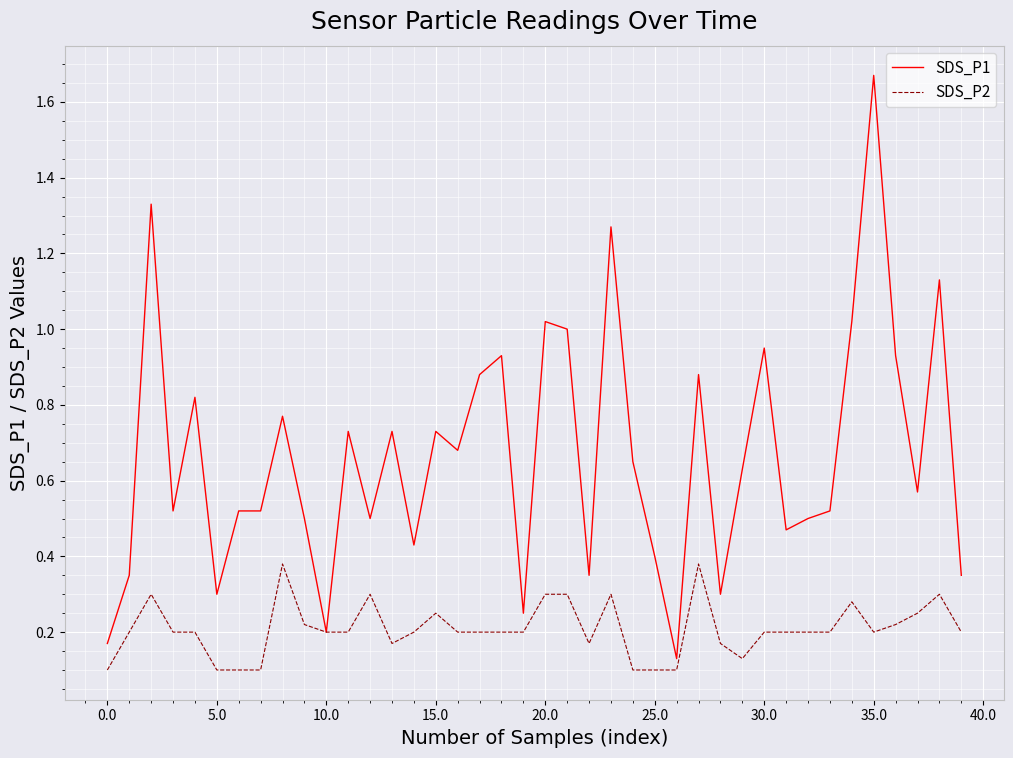

Rank the series by their maximum value, from highest to lowest.

SDS_P1, SDS_P2